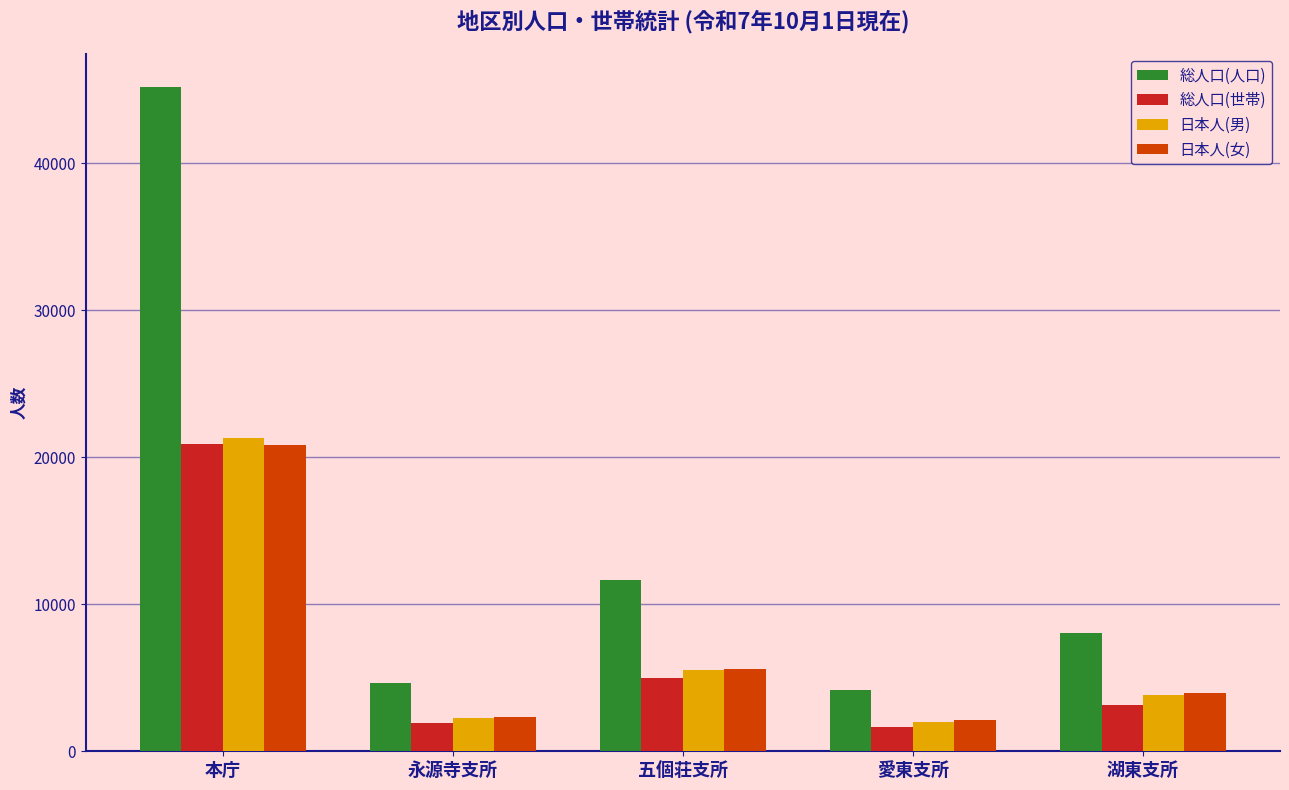

The 総人口(人口) series shows 11650 at 五個荘支所. True or false?

True